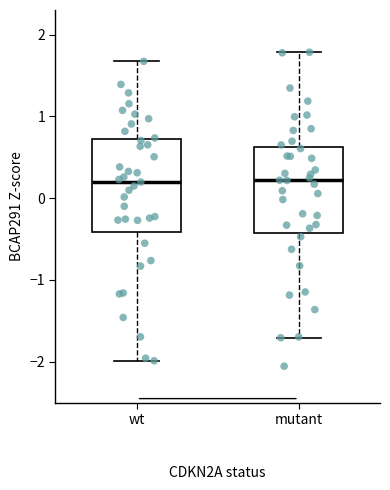

Reading left to right, read every box against the y-axis: the position of its median line, the range the box covers, and the ends of its whiskers. The values are not printed on the chart, so give them approximately, as read against the axis.

wt: median 0.2, box -0.4 to 0.7, whiskers -2.0 to 1.7
mutant: median 0.2, box -0.4 to 0.6, whiskers -1.7 to 1.8